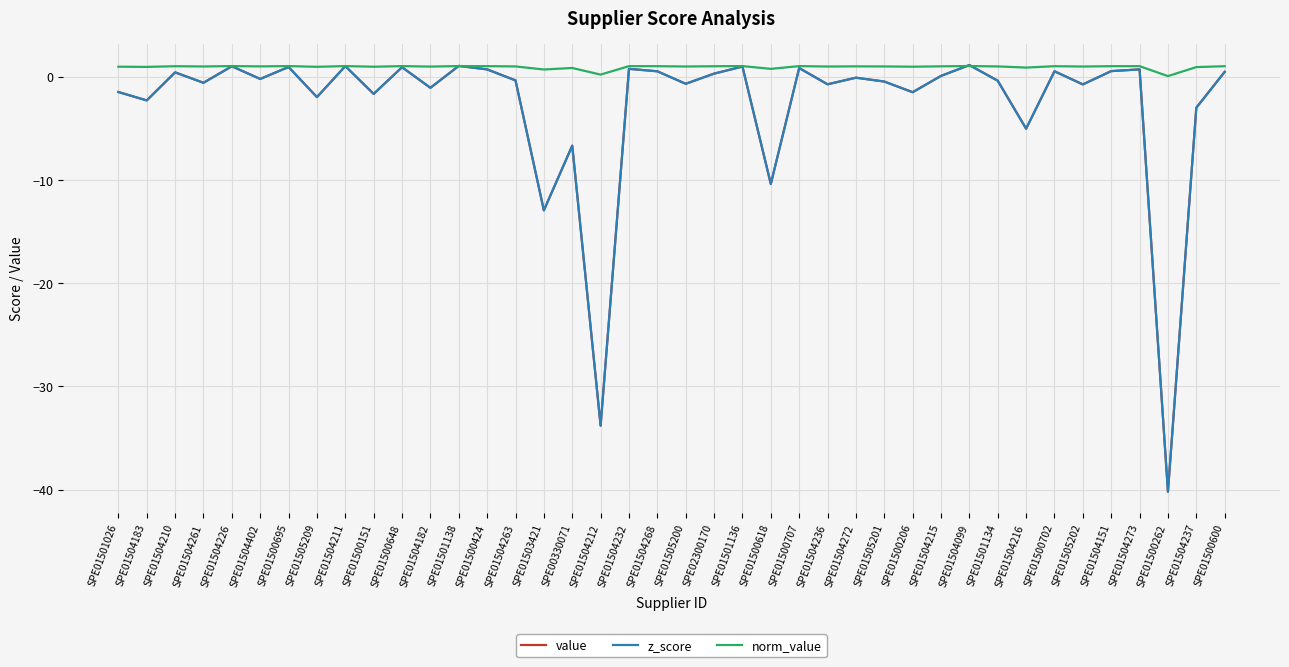

At which category does z_score reach its first local valley?

SPE01504183